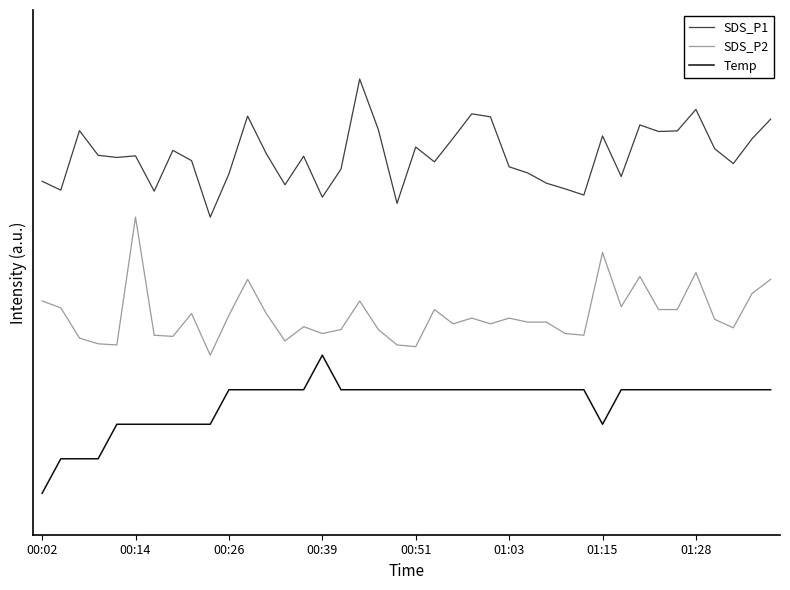

Does the chart display data point markers on the line(s)?

No